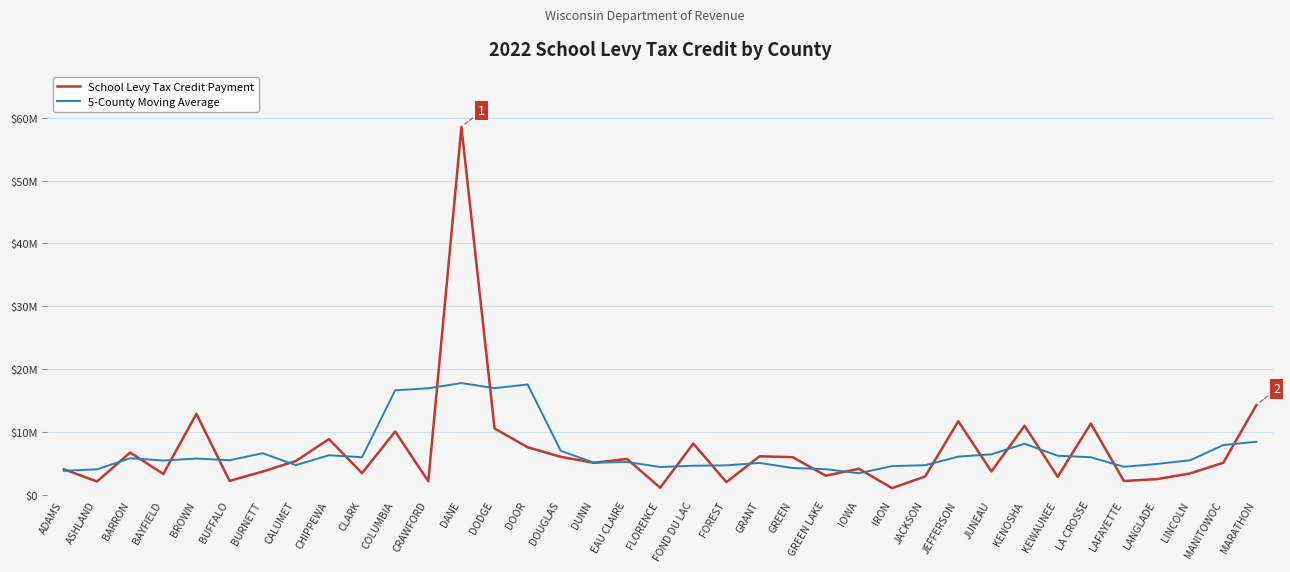

How many intersections are there between School Levy Tax Credit Payment and 5-County Moving Average?

24